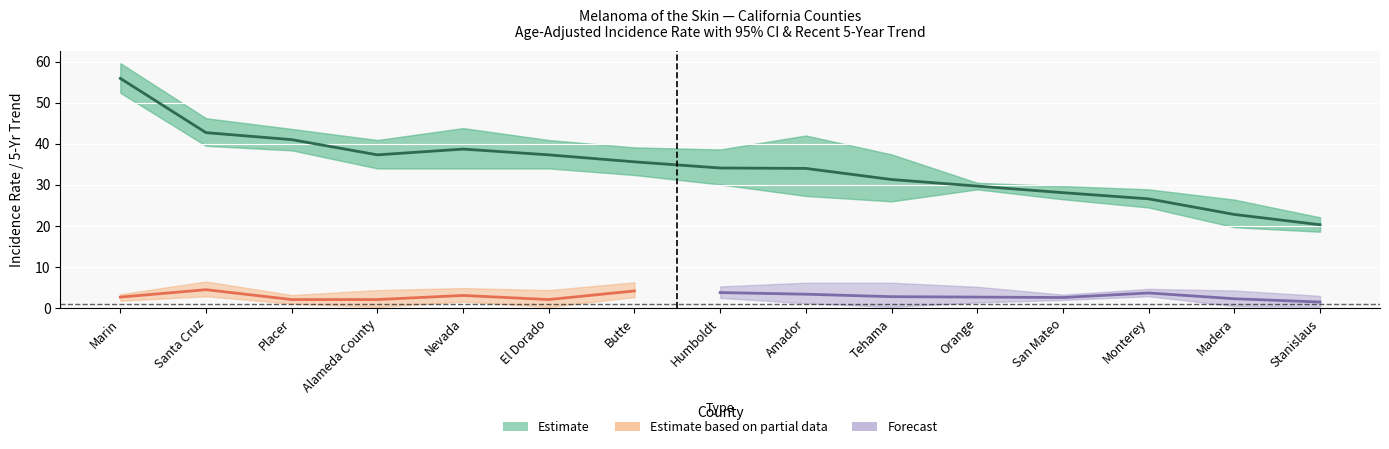

True or false: Lower CI has more than 0 points higher than both neighbors.

True